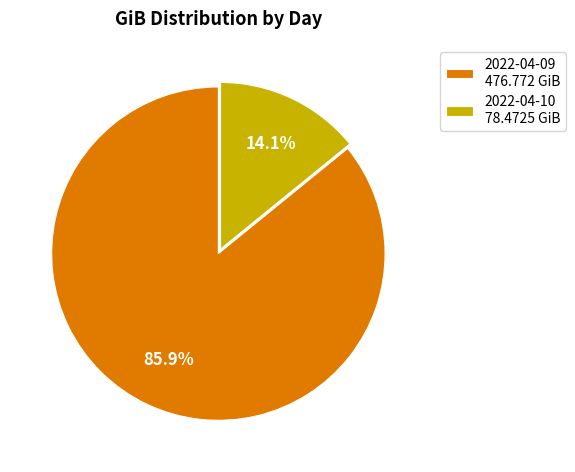

Between 2022-04-09 and 2022-04-10, which is larger?

2022-04-09